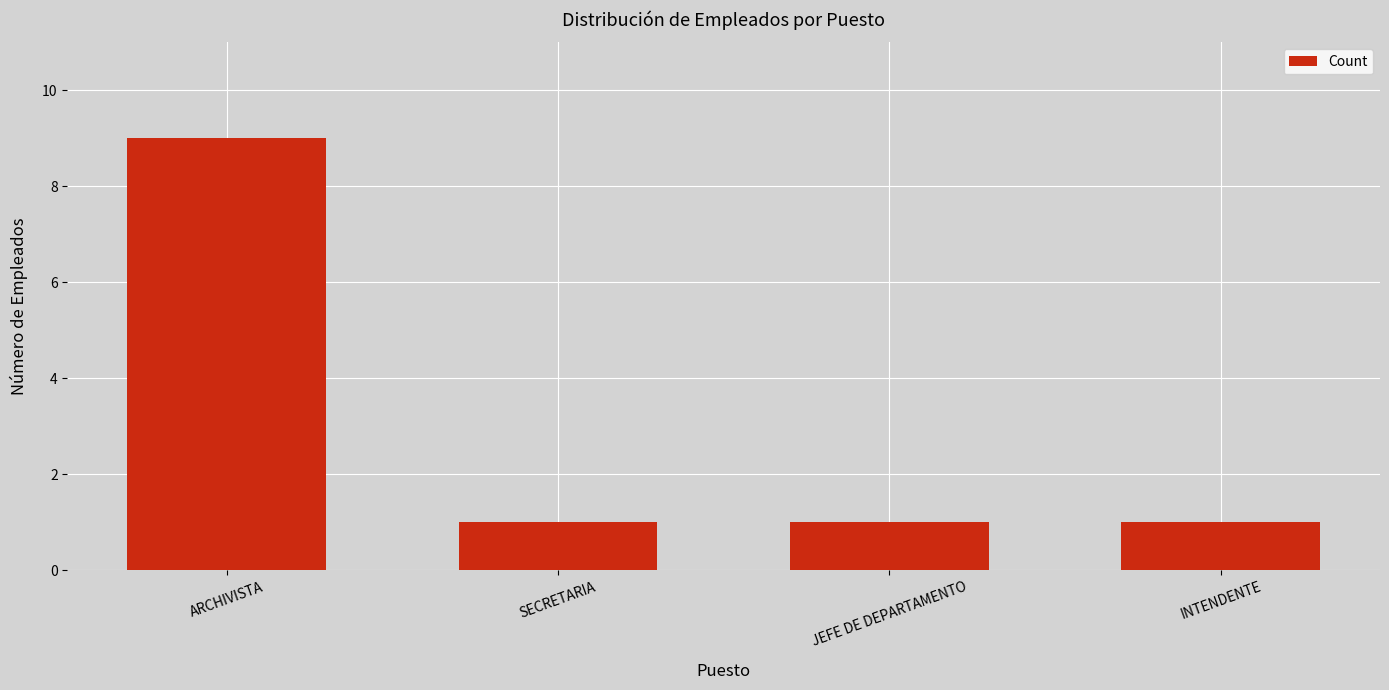

The chart shows a value of 1 at JEFE DE DEPARTAMENTO. True or false?

True